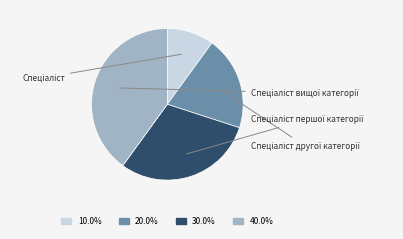

What percentage is the Спеціаліст першої категорії slice, to the nearest percent?

30%